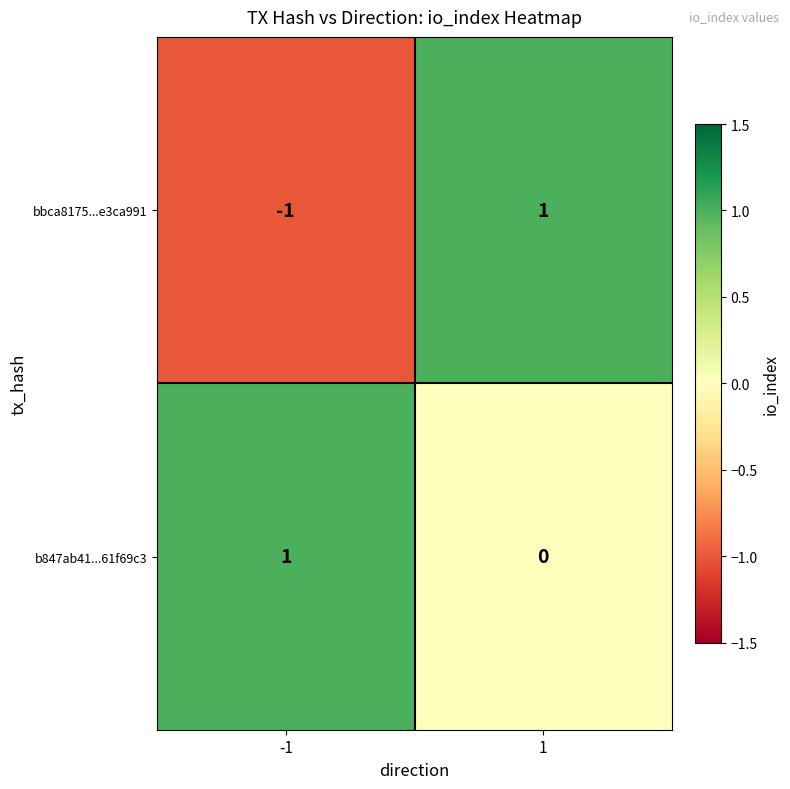

Which series has the largest range (max minus min)?

bbca8175...e3ca991